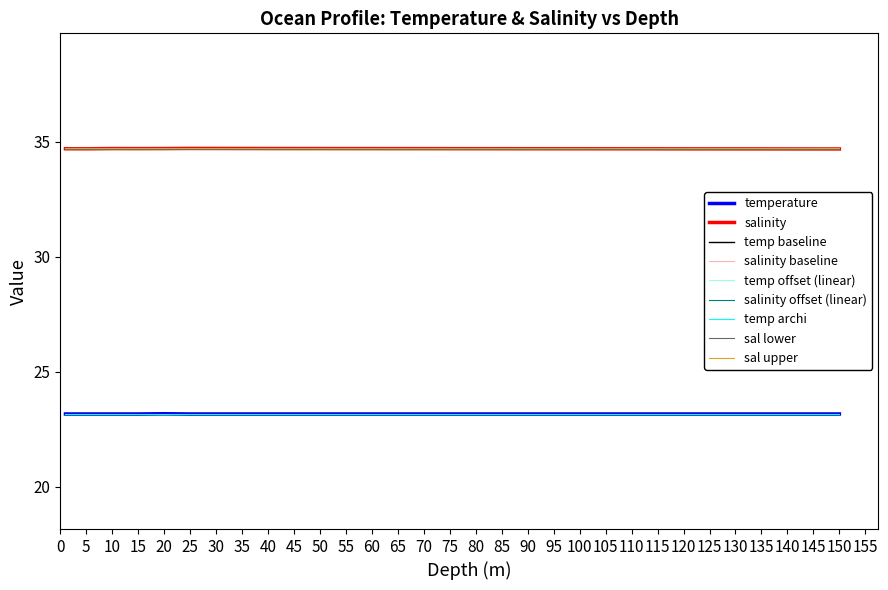

What is the highest value of the temp archi series?

23.2